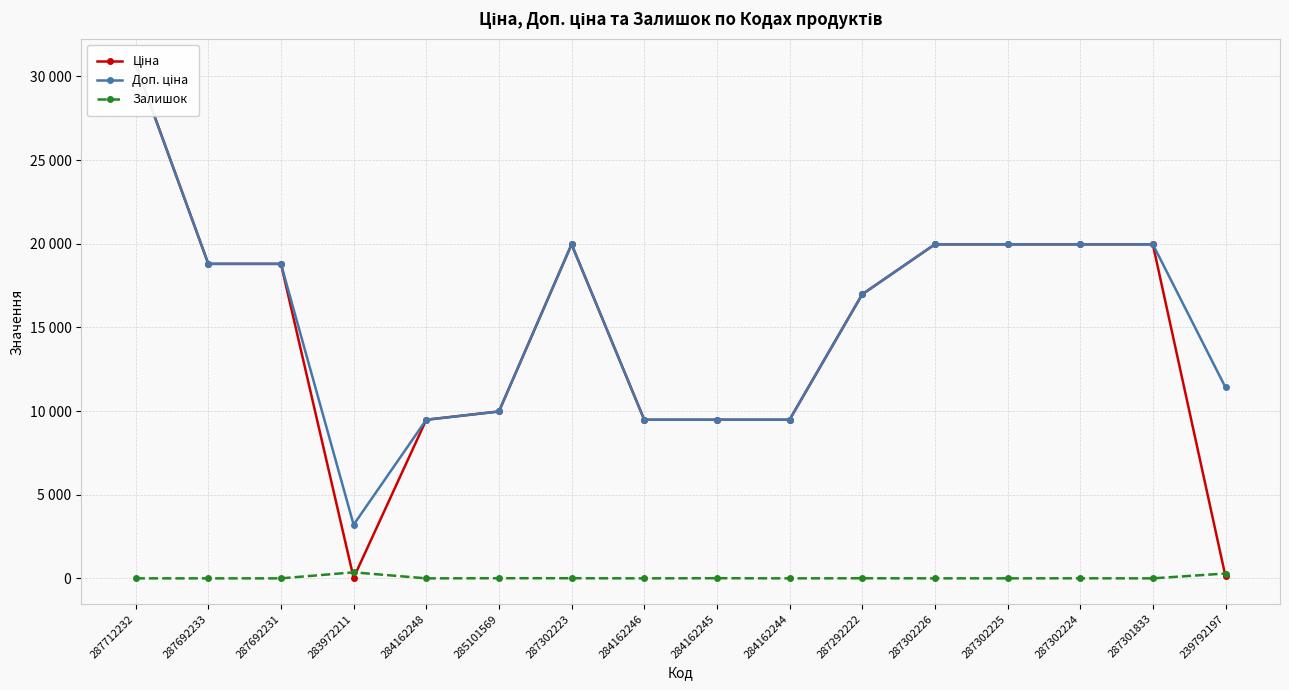

At which category does Доп. ціна reach its first local valley?

283972211